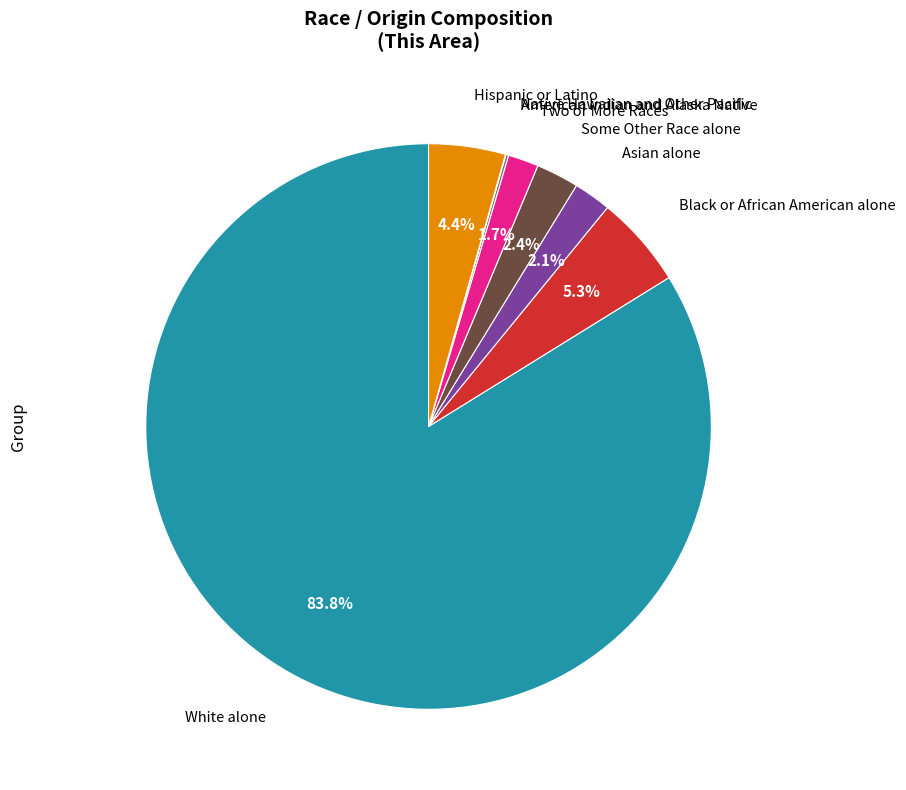

Is there any slice that represents more than half of the pie?

Yes